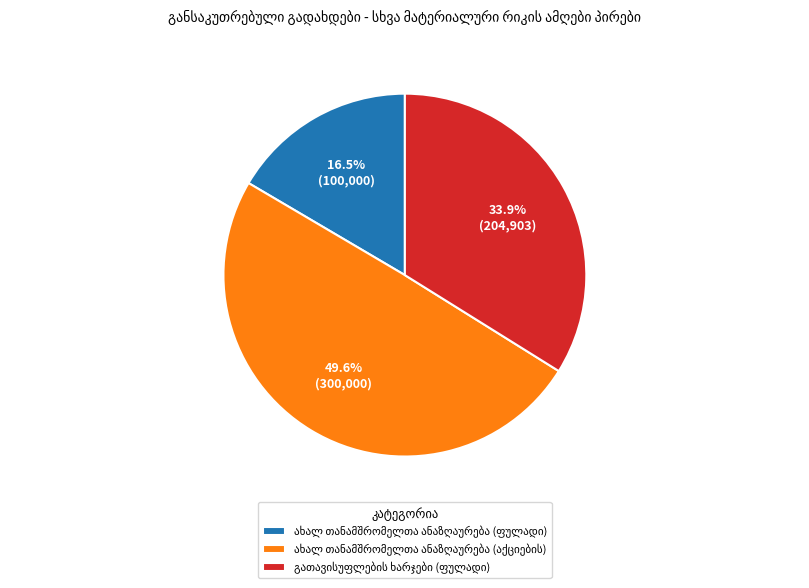

Is there any slice that represents more than half of the pie?

No